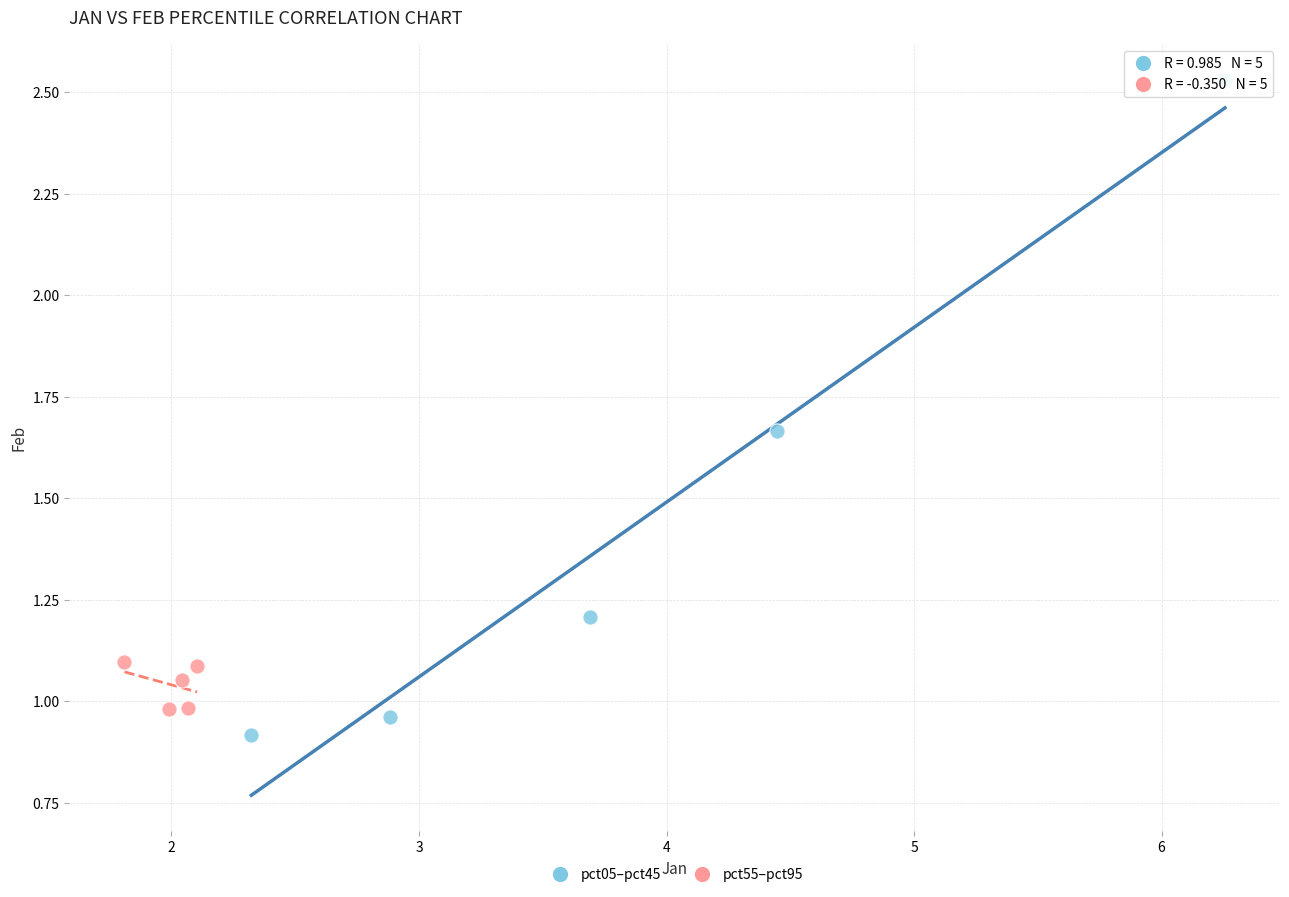

Which series reaches the maximum Y coordinate?

pct05–pct45